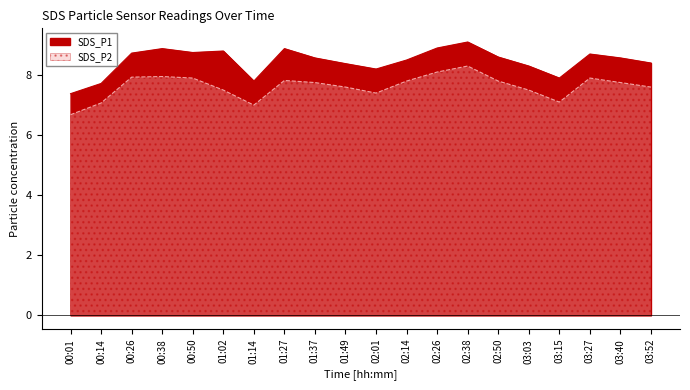

How many lines are shown in the chart?

2